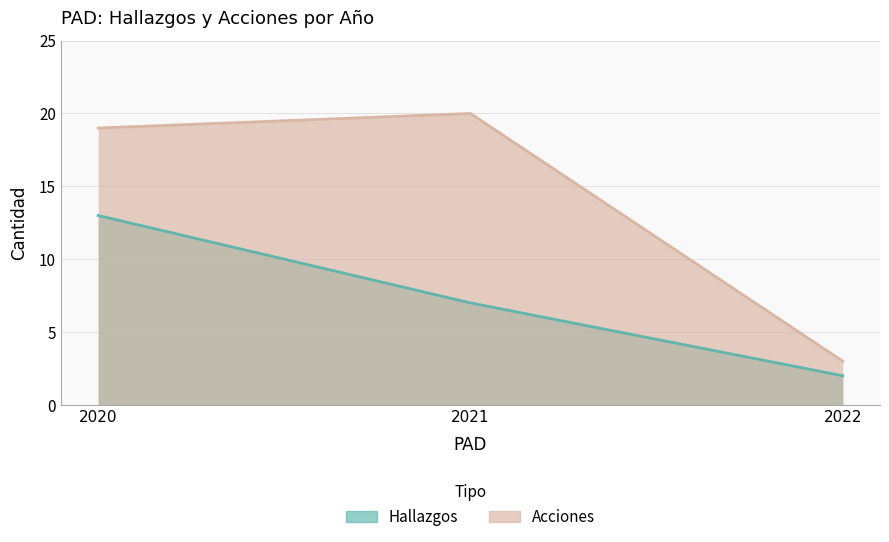

Count the number of categories in the chart.

3